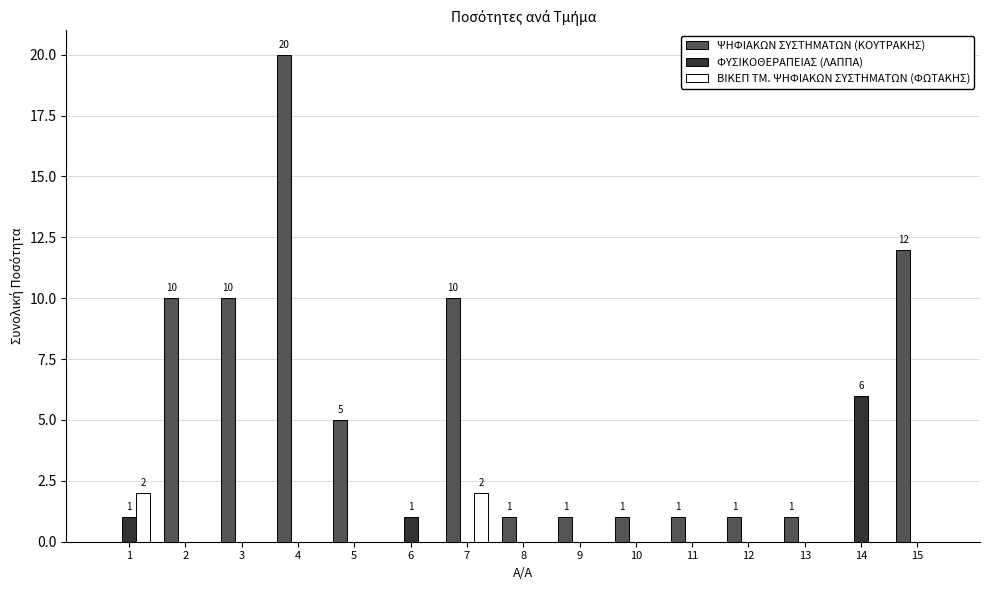

What is the sum of the ΨΗΦΙΑΚΩΝ ΣΥΣΤΗΜΑΤΩΝ (ΚΟΥΤΡΑΚΗΣ) values at 5 and 9?

6